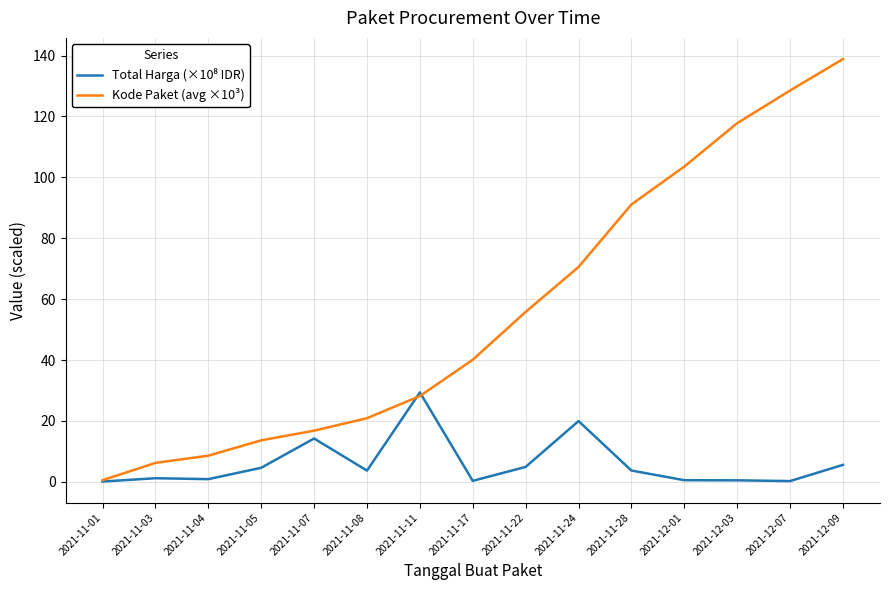

True or false: Kode Paket (avg ×10³) has a value of 61.8 at 2021-11-28.

False